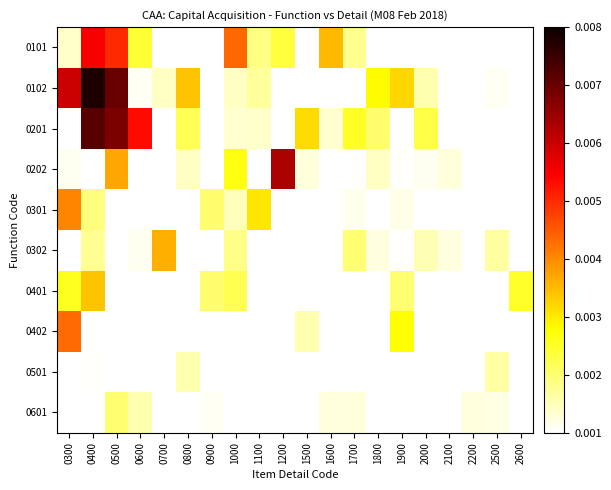

Which series has the widest spread of values?

0102